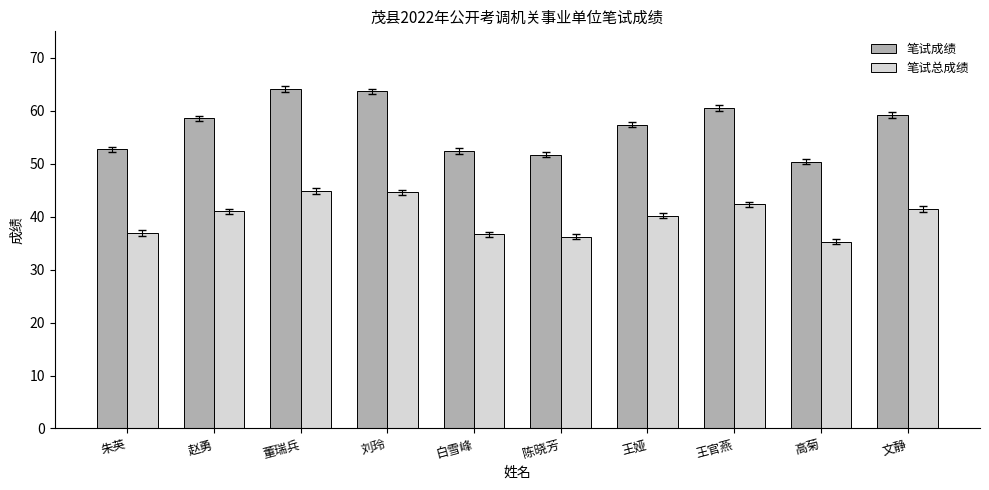

Read the 笔试成绩 value at 白雪峰.

52.4